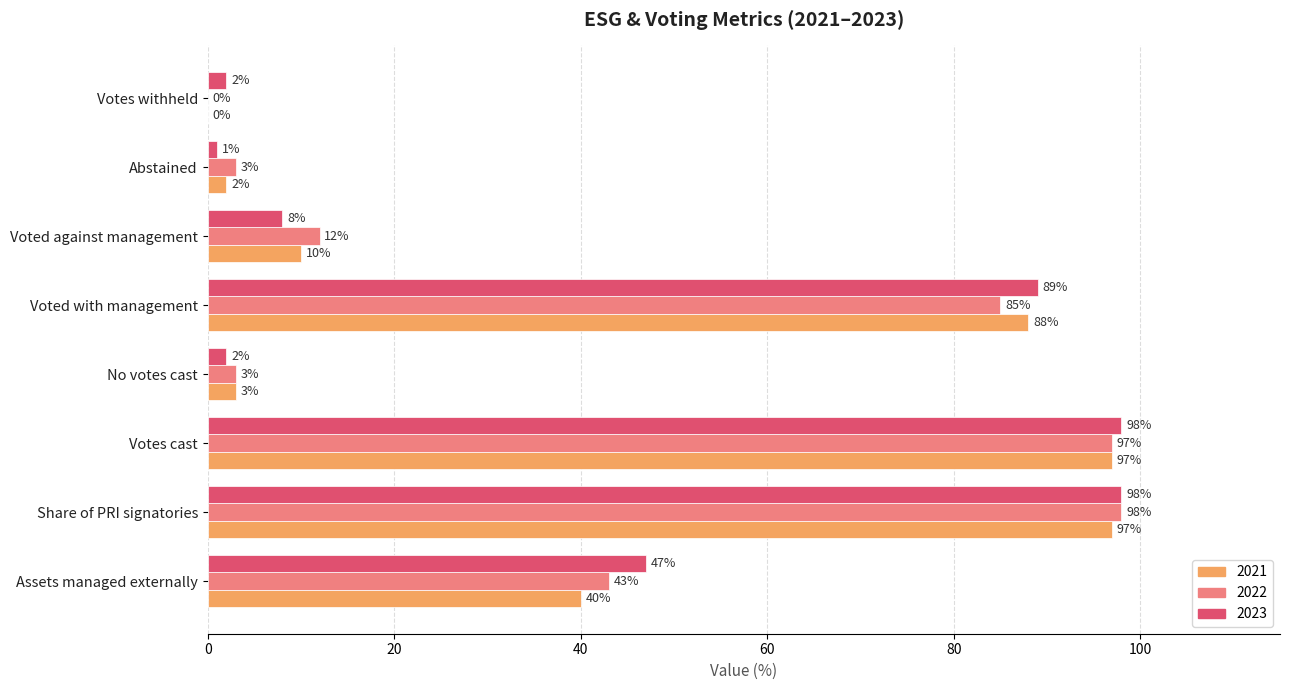

What is the difference between the 2021 values at Voted against management and Votes withheld?

10